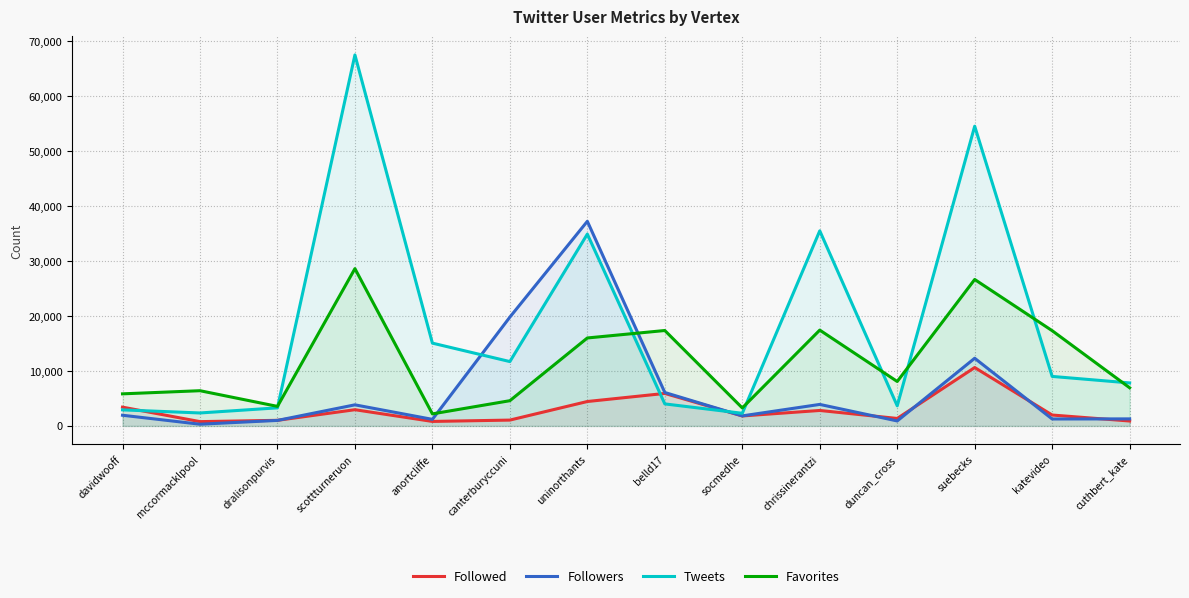

What are all the series names shown in the legend?

Followed, Followers, Tweets, Favorites